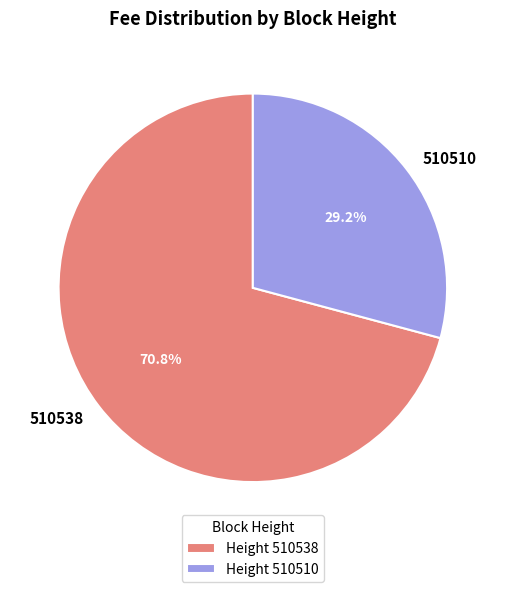

Does 510510 represent more than half of the total?

No